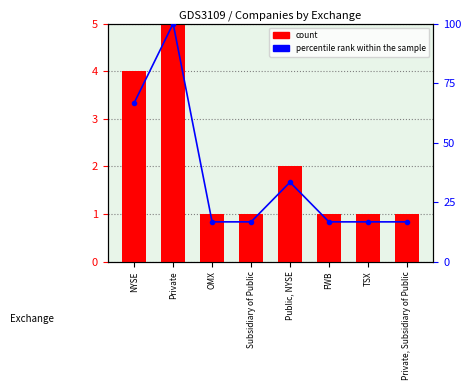

What is the value of the count bar at the 7th from the left?

1.0